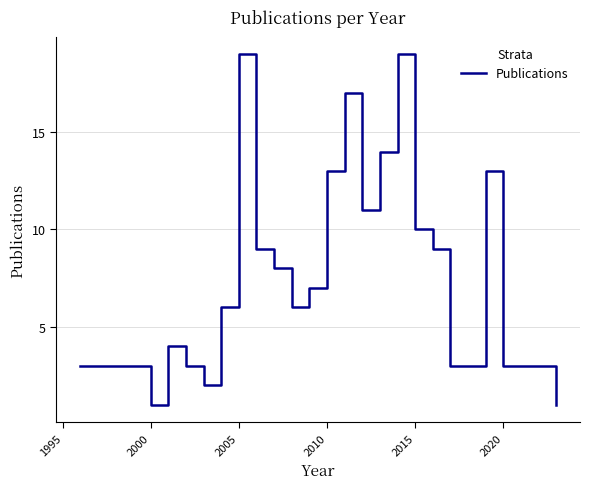

What is the difference between the maximum and minimum values?

18